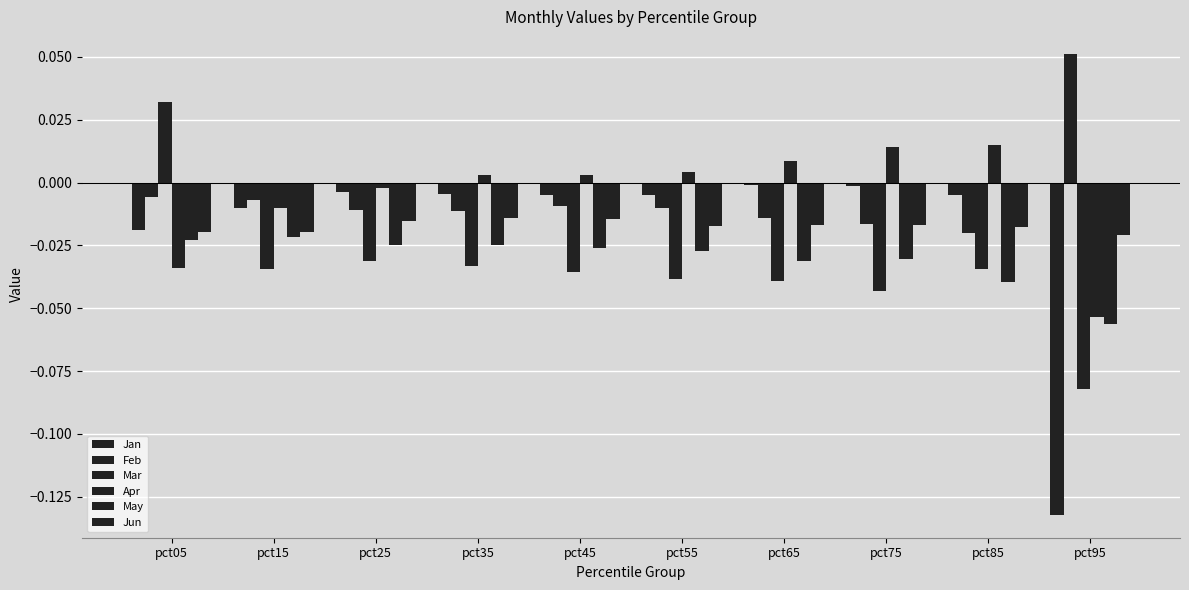

Are the bars grouped side by side (vs. stacked)?

Yes